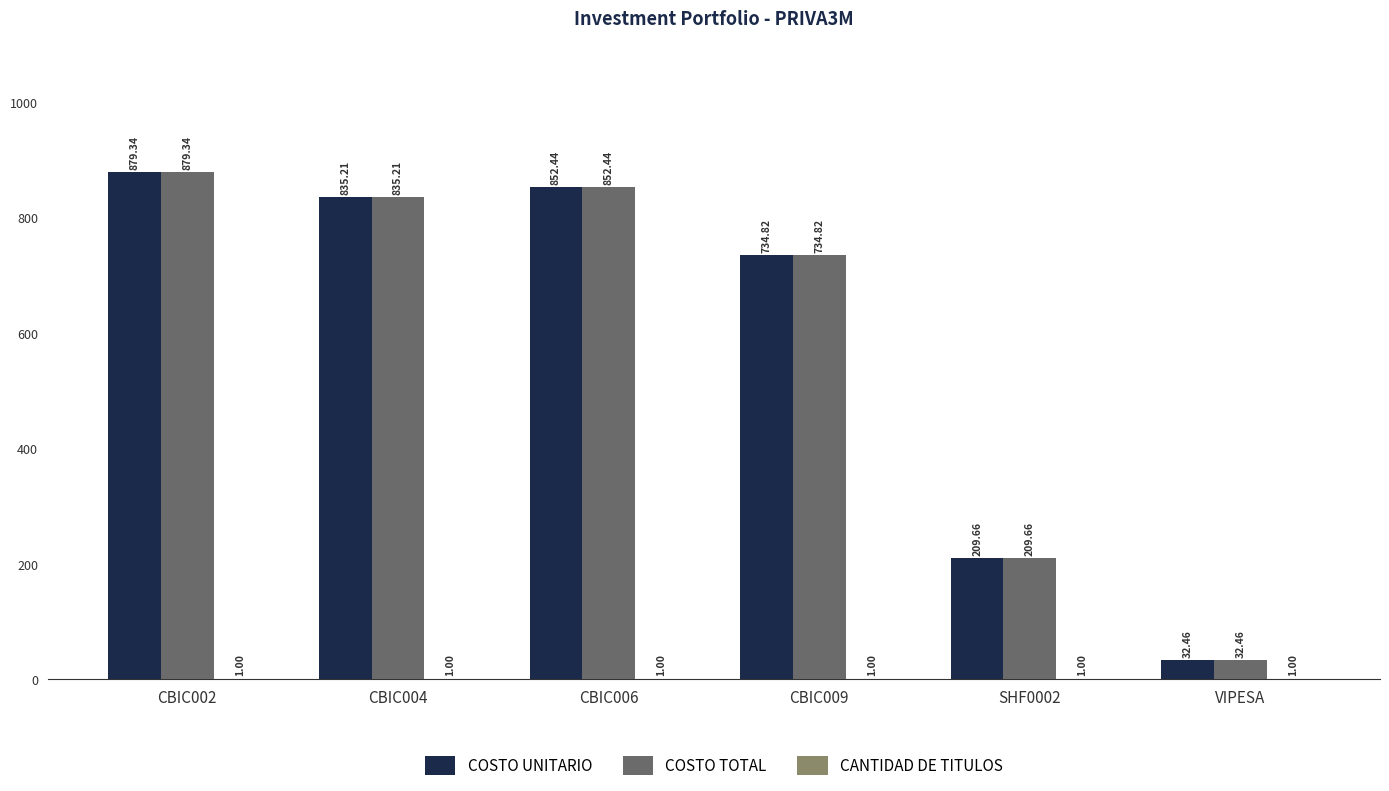

Does the chart contain stacked bars?

No